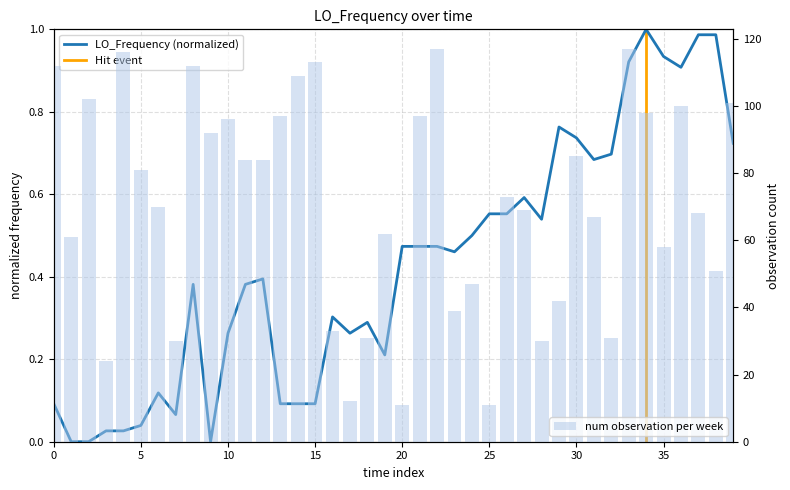

Reading right to left, what are all the values shown in this chart?

0.7	1.0	1.0	0.9	0.9	1.0	0.9	0.7	0.7	0.7	0.8	0.5	0.6	0.6	0.6	0.5	0.5	0.5	0.5	0.5	0.2	0.3	0.3	0.3	0.1	0.1	0.1	0.4	0.4	0.3	0.0	0.4	0.1	0.1	0.0	0.0	0.0	0.0	0.0	0.1